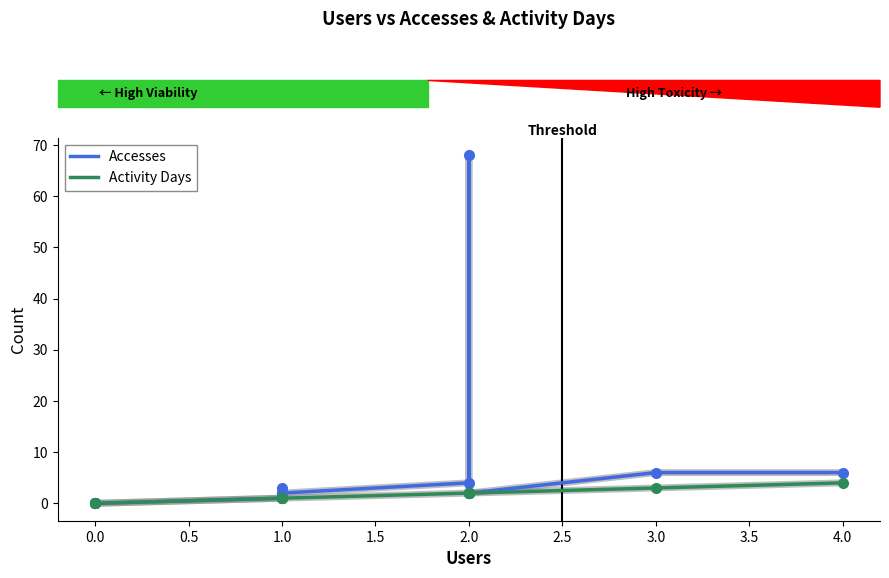

What are all the series names shown in the legend?

Accesses, Activity Days